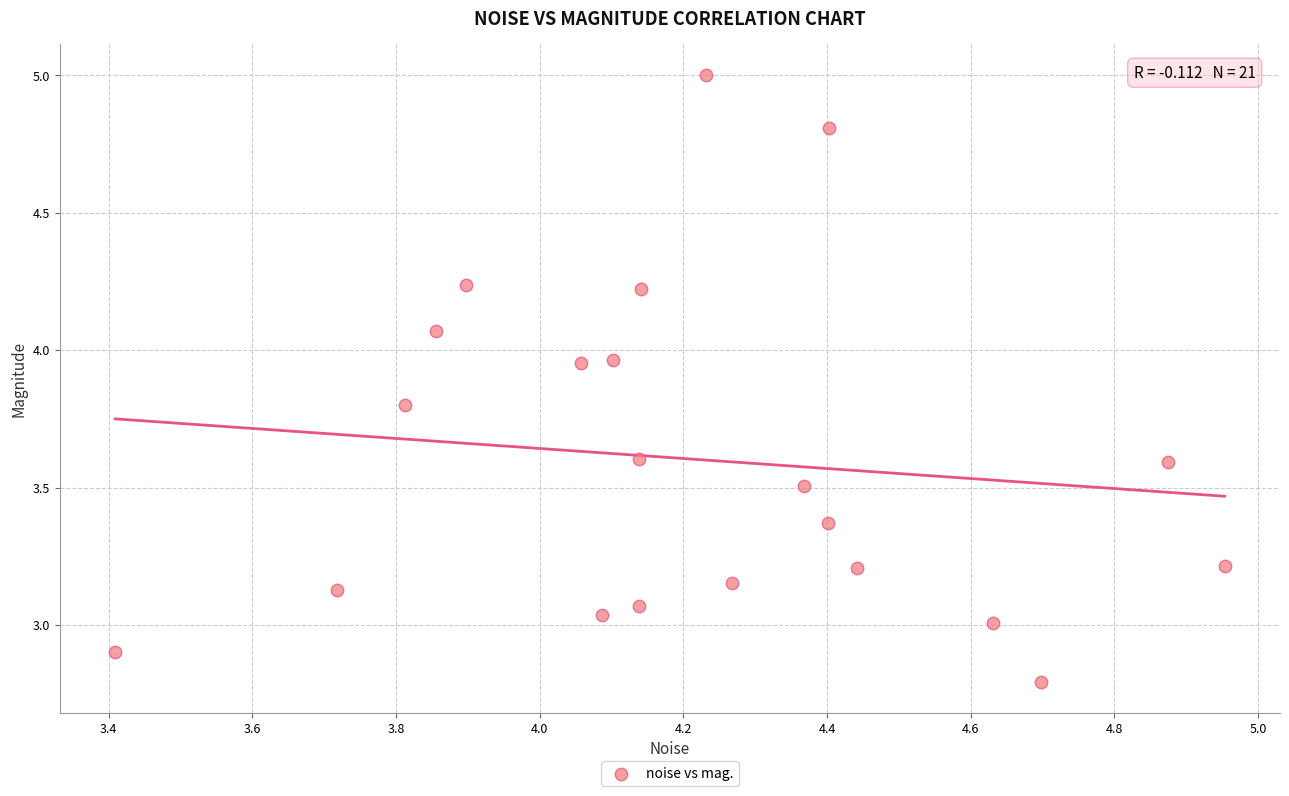

What is the range of X values (max minus min)?

1.5